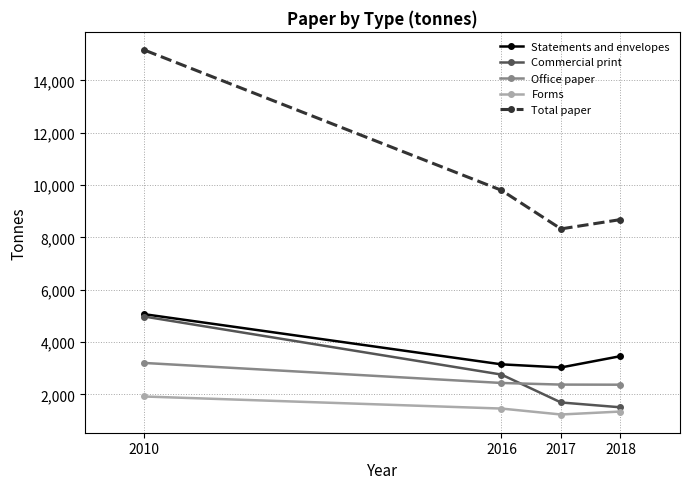

True or false: Forms and Total paper intersect in this chart.

False